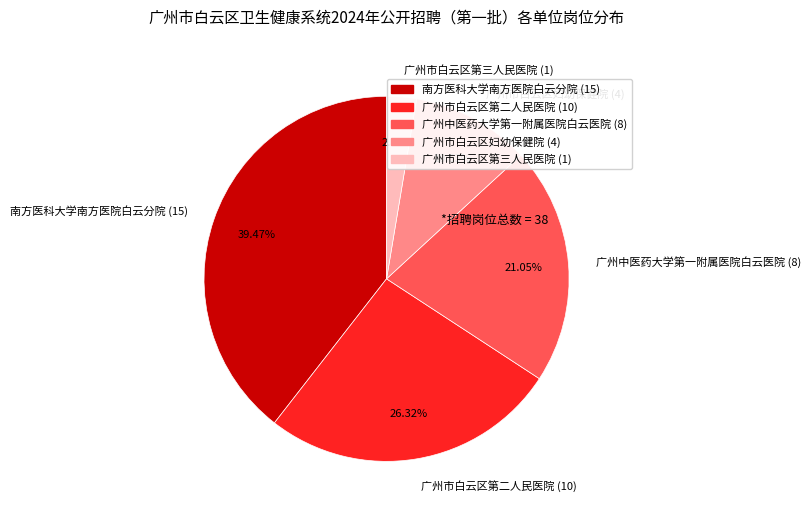

To the nearest percent, what is the average slice percentage?

20%